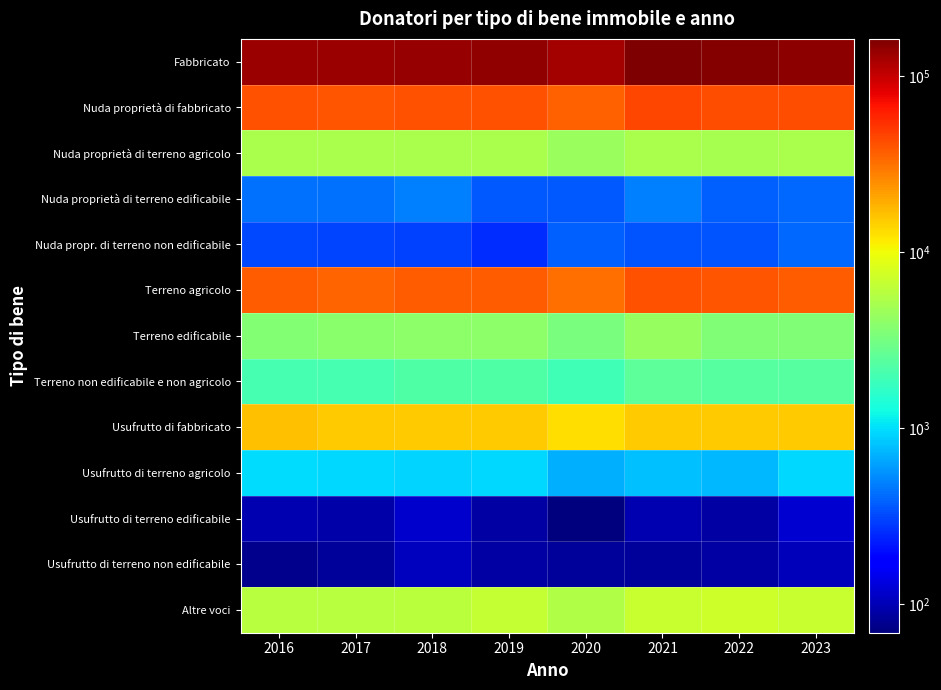

Rank the series by their maximum value, from lowest to highest.

Usufrutto di terreno non edificabile, Usufrutto di terreno edificabile, Nuda propr. di terreno non edificabile, Nuda proprietà di terreno edificabile, Usufrutto di terreno agricolo, Terreno non edificabile e non agricolo, Terreno edificabile, Nuda proprietà di terreno agricolo, Altre voci, Usufrutto di fabbricato, Terreno agricolo, Nuda proprietà di fabbricato, Fabbricato